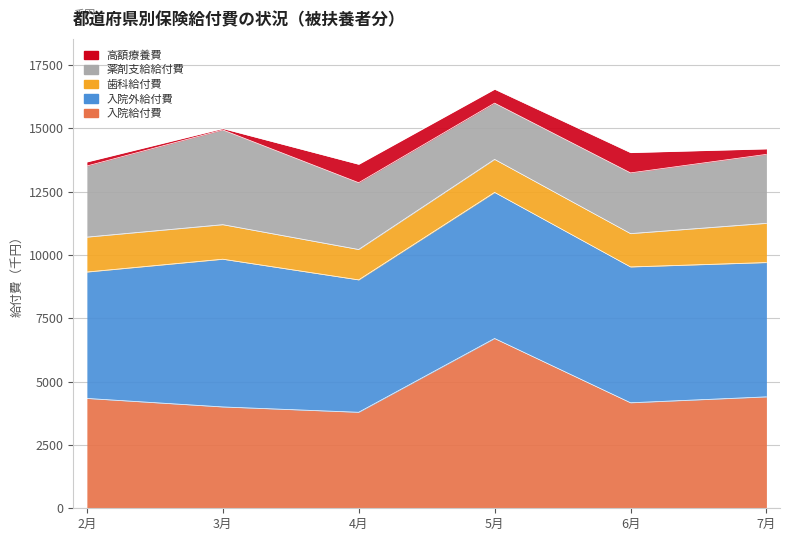

Where does the 薬剤支給給付費 series first go above 2720?

2月